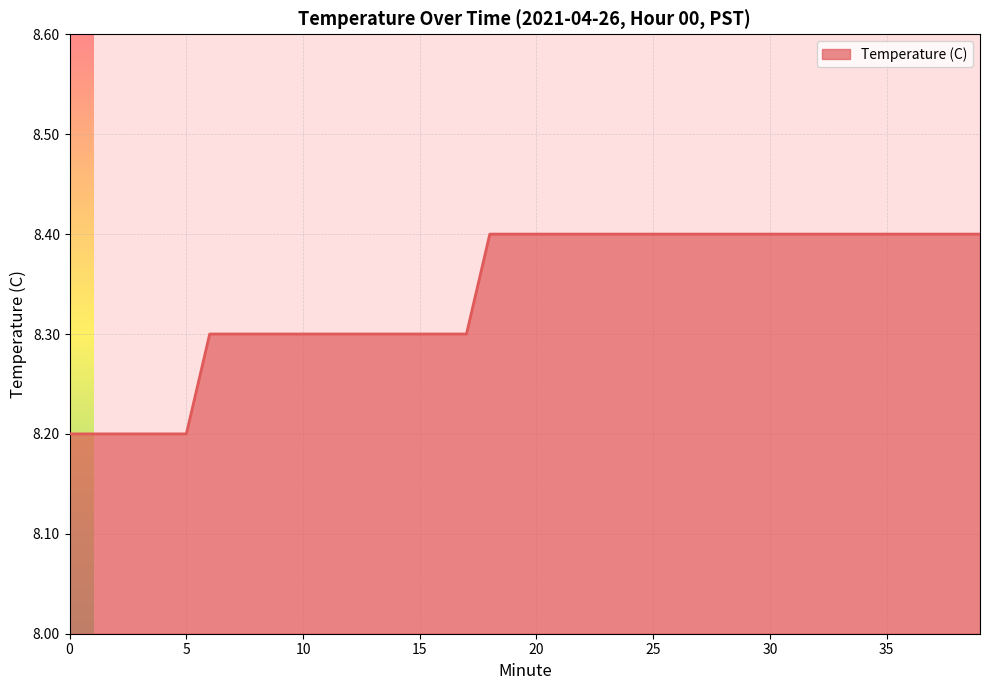

What is the smallest value displayed?

8.2